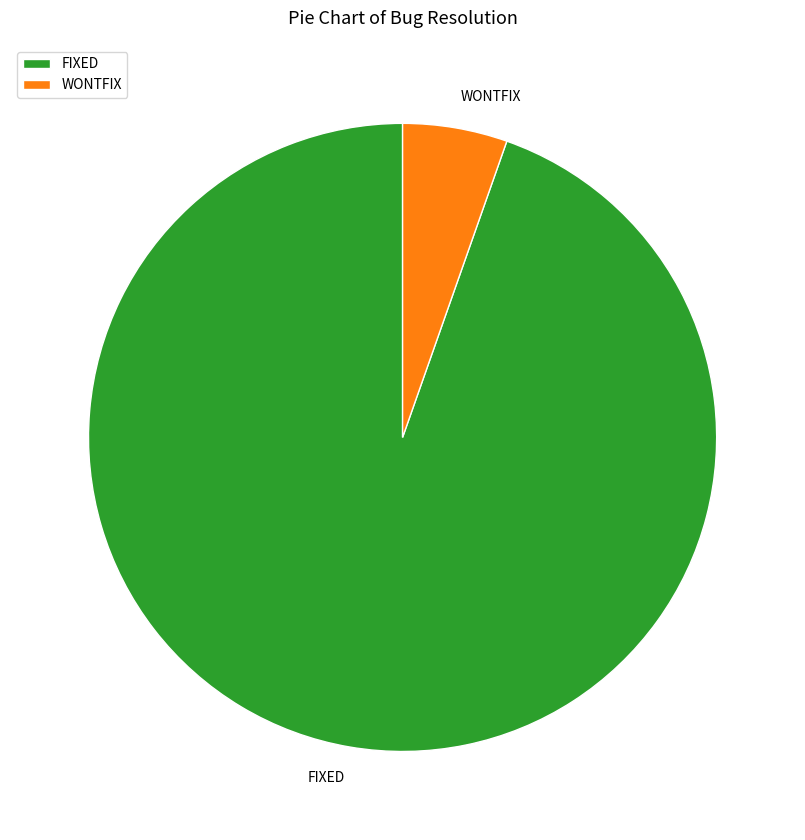

Count the number of slices in the pie.

2